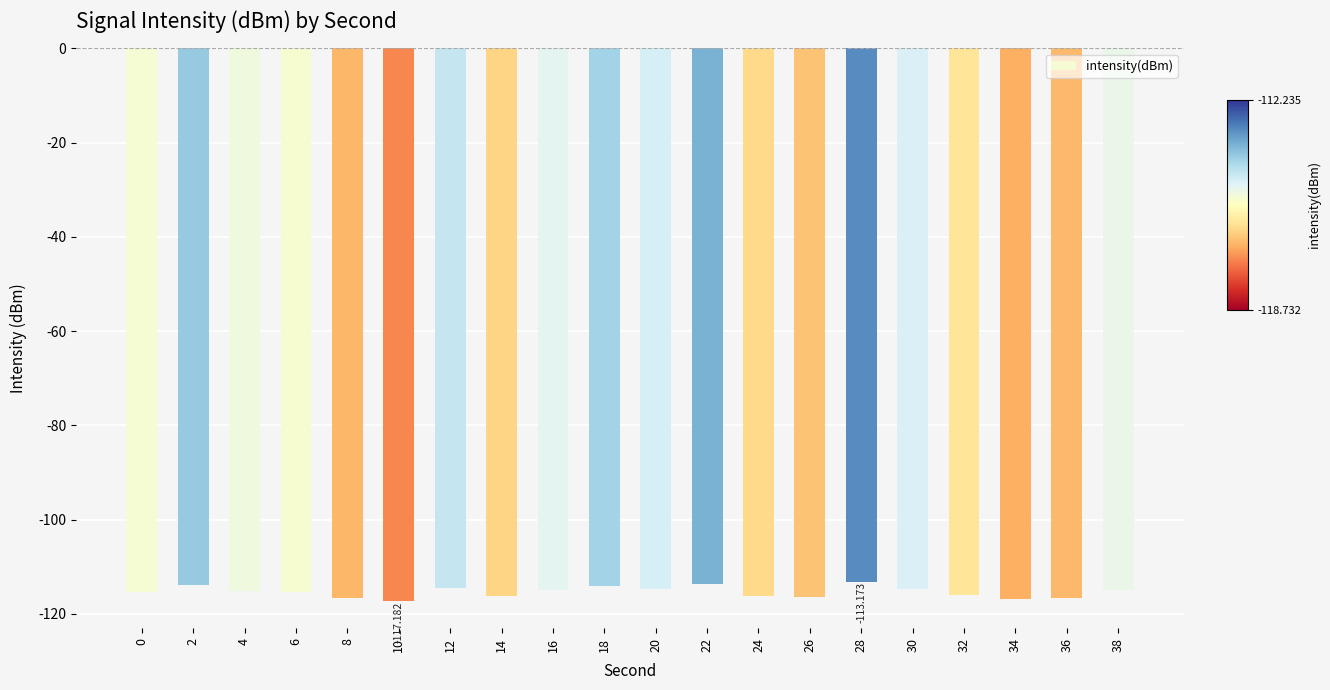

Rank the categories by value from lowest to highest.

10, 34, 8, 36, 26, 14, 24, 32, 6, 0, 4, 38, 16, 30, 20, 12, 18, 2, 22, 28